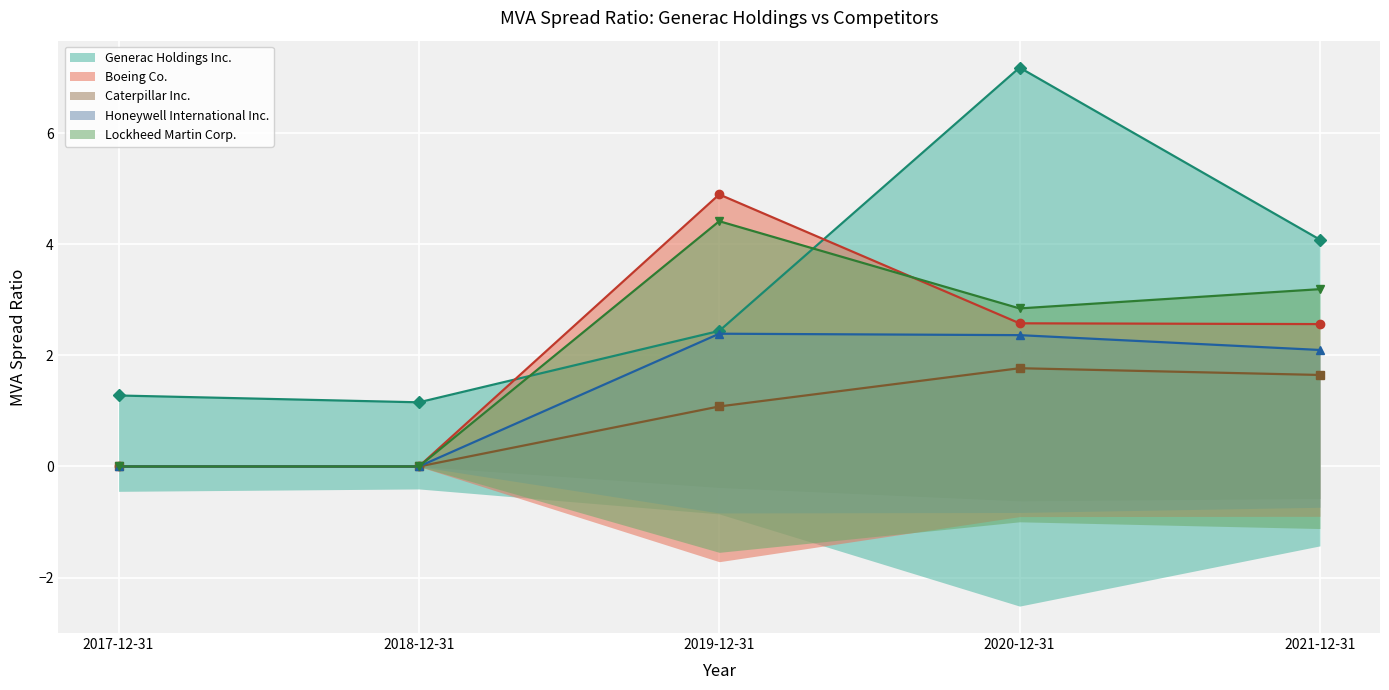

True or false: Honeywell International Inc. and Generac Holdings Inc. cross at least once.

False